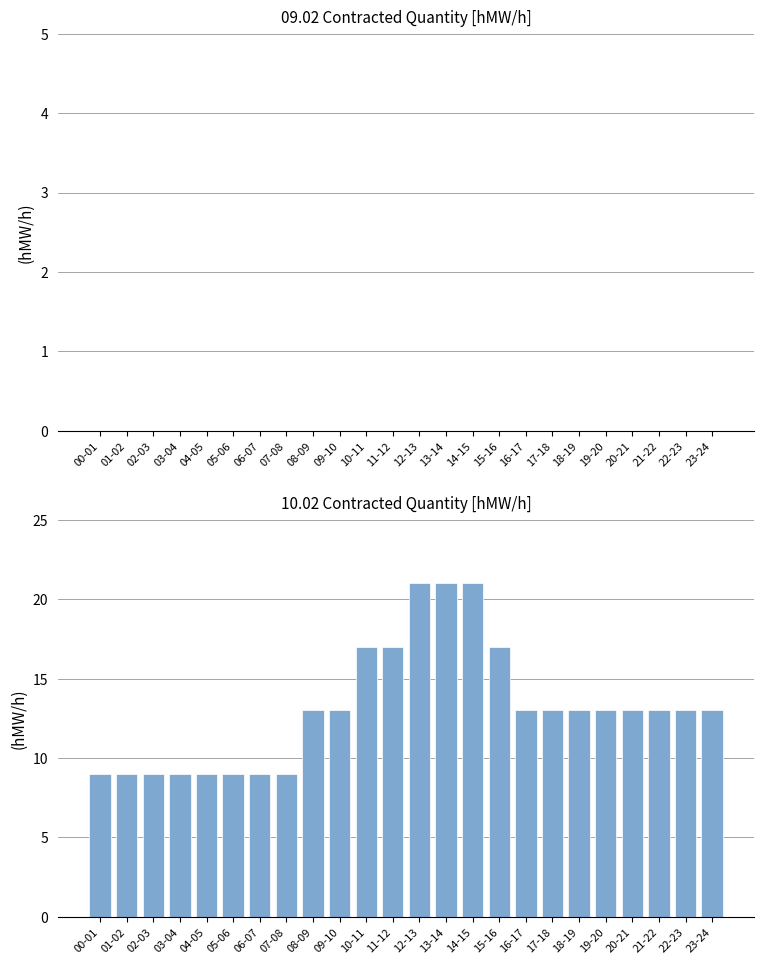

Reading left to right, list all the values displayed in this chart.

9	9	9	9	9	9	9	9	13	13	17	17	21	21	21	17	13	13	13	13	13	13	13	13